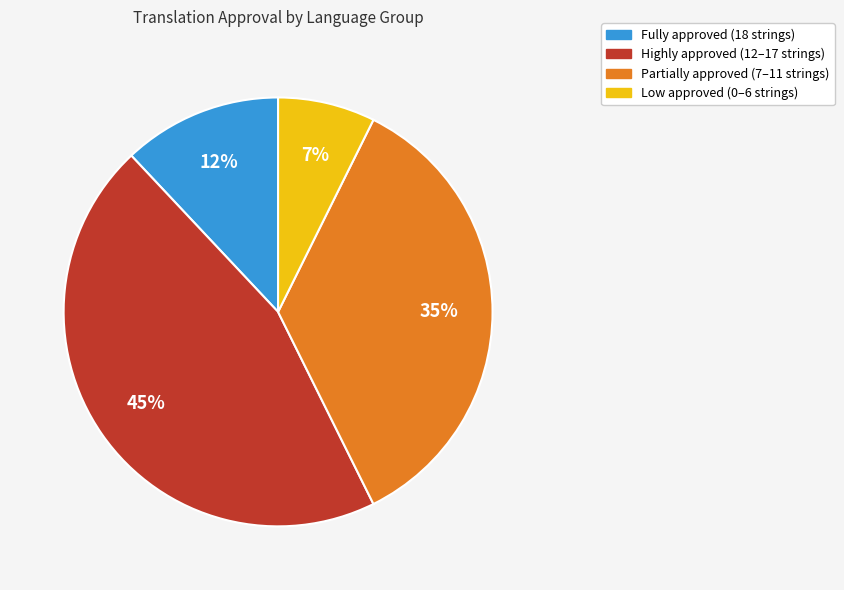

To the nearest percent, what is the difference between the largest and smallest slice percentages?

38%